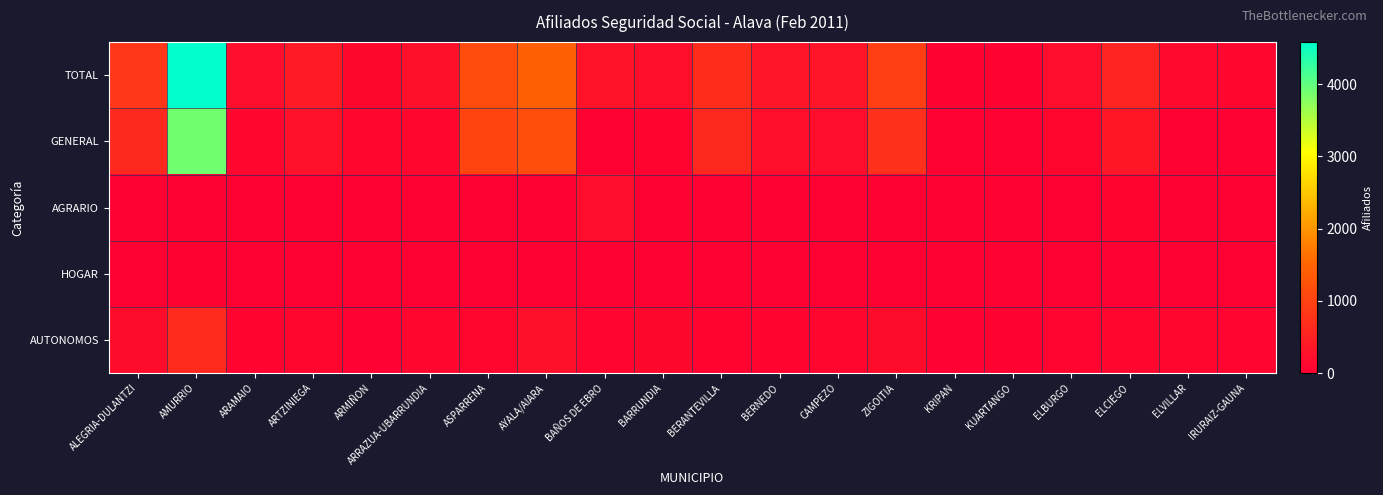

Which has a higher value, BARRUNDIA or KUARTANGO?

BARRUNDIA